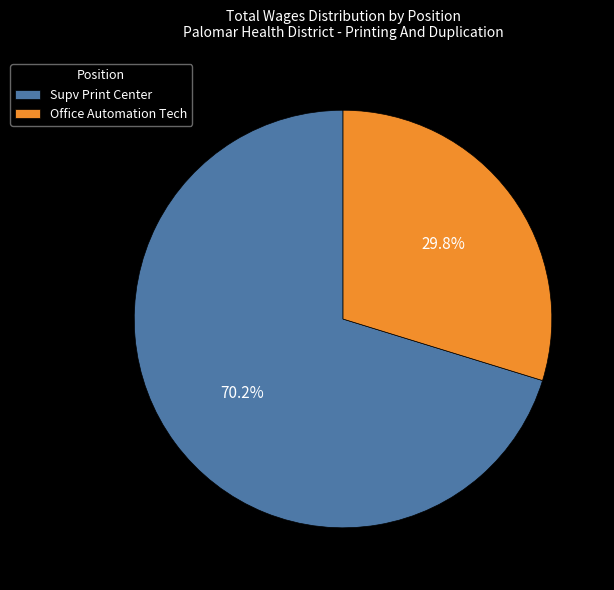

To the nearest percent, what percentage of the pie is Supv Print Center?

70%